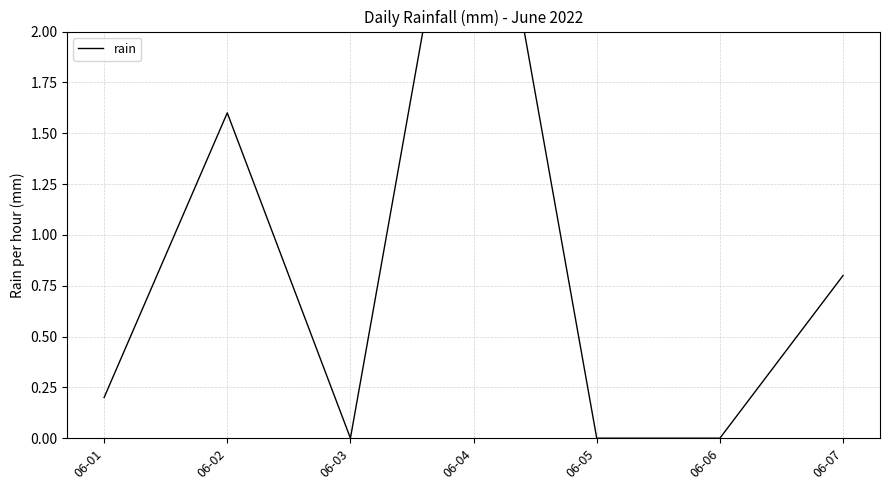

What is the value of the 4th point from the left?

3.4